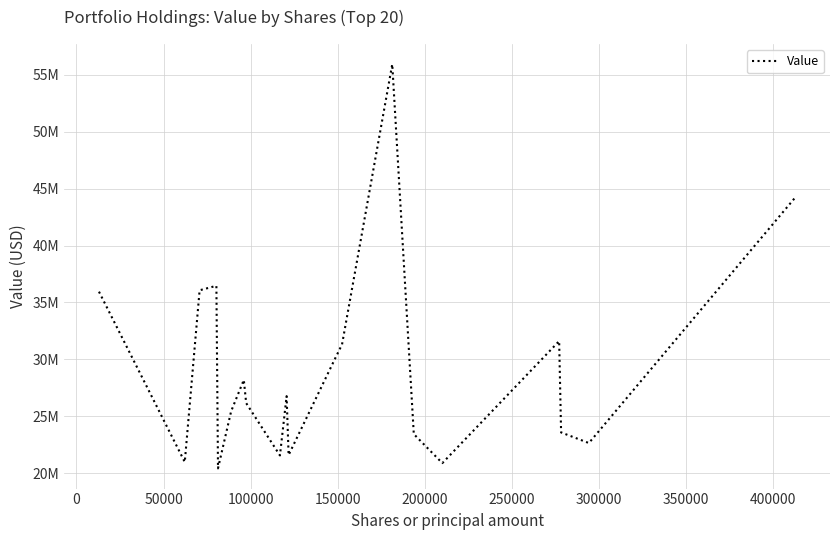

Does the chart display data point markers on the line(s)?

No